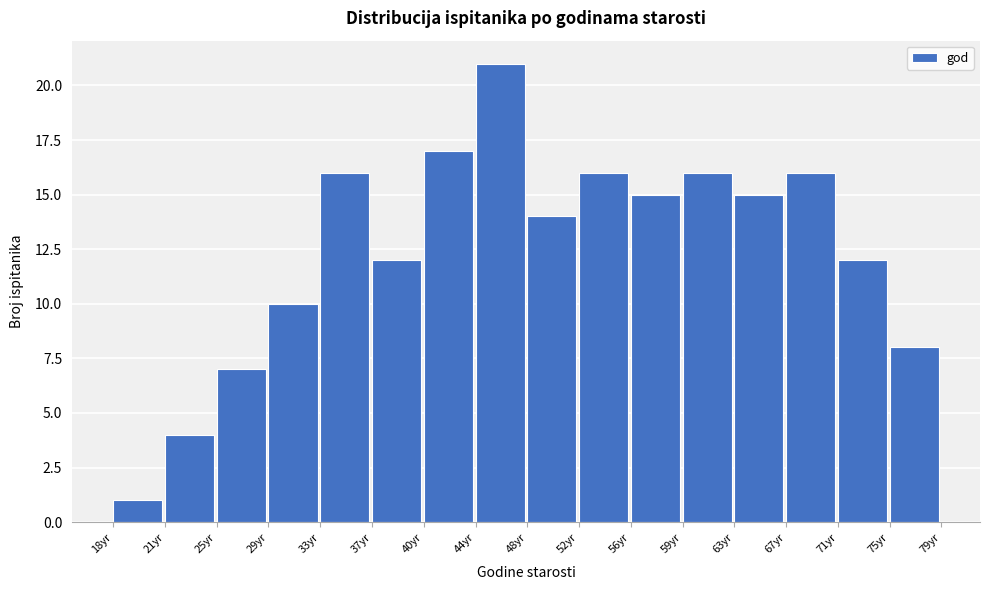

Reading right to left, transcribe all the data shown in this chart.

8	12	16	15	16	15	16	14	21	17	12	16	10	7	4	1